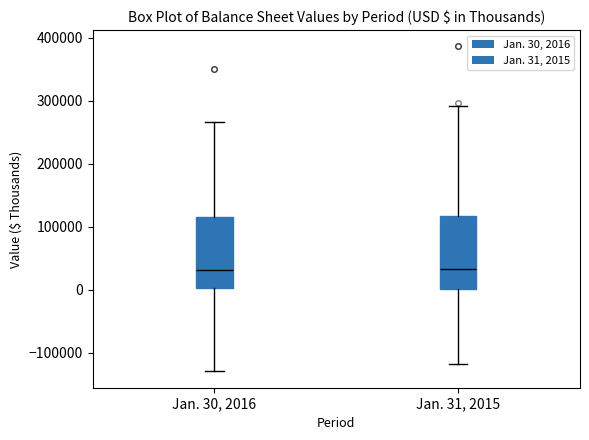

Where does the lower whisker of the box for Jan. 31, 2015 end on the y-axis? The values are not printed on the chart, so give them approximately, as read against the axis.

-120000